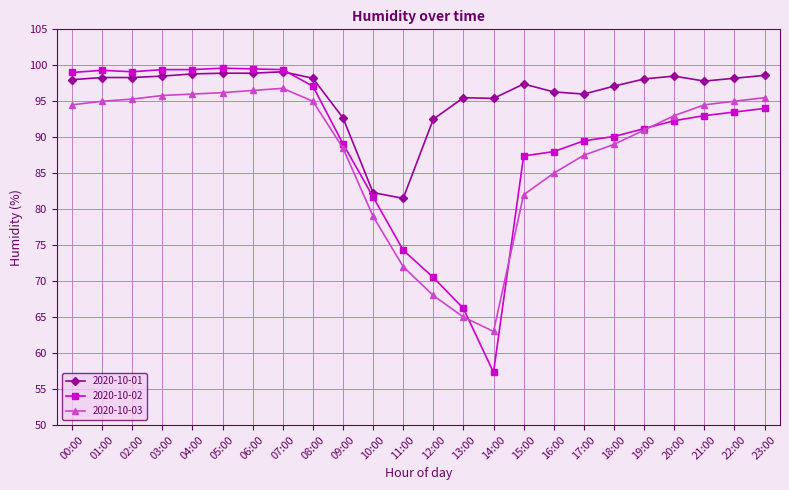

What is the sum of the 2020-10-01 values at 05:00 and 18:00?

196.0